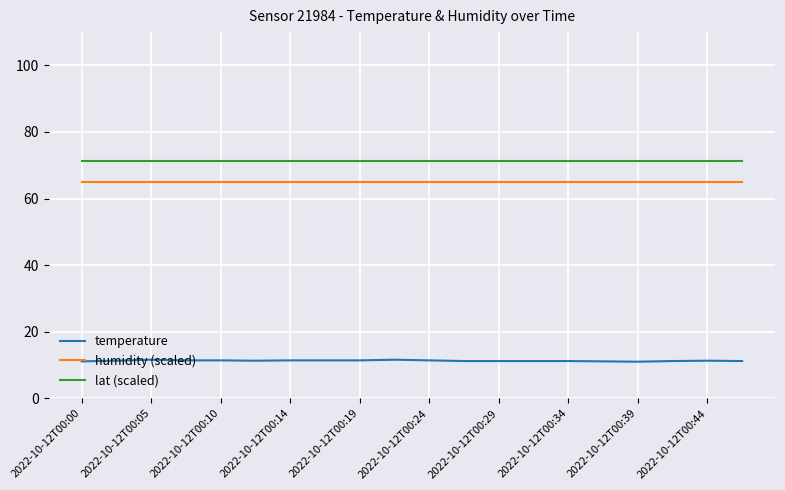

Which series has the largest range (max minus min)?

temperature